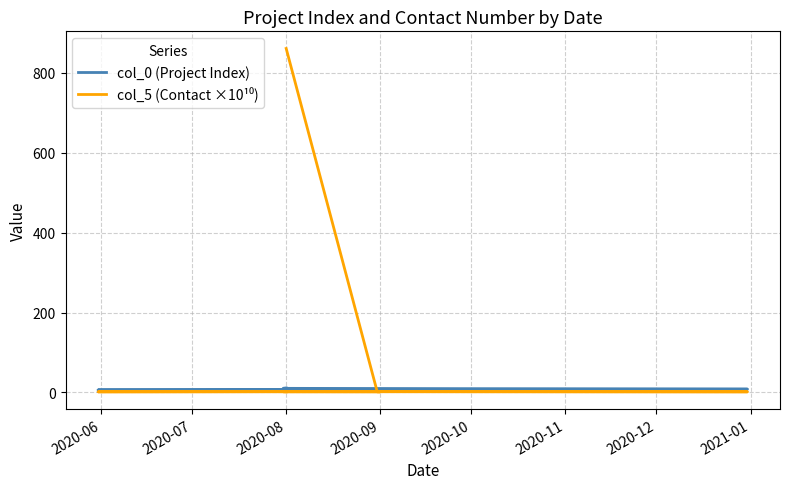

At 2020-07, list the series in order from smallest to largest.

col_5 (Contact ×10¹⁰), col_0 (Project Index)